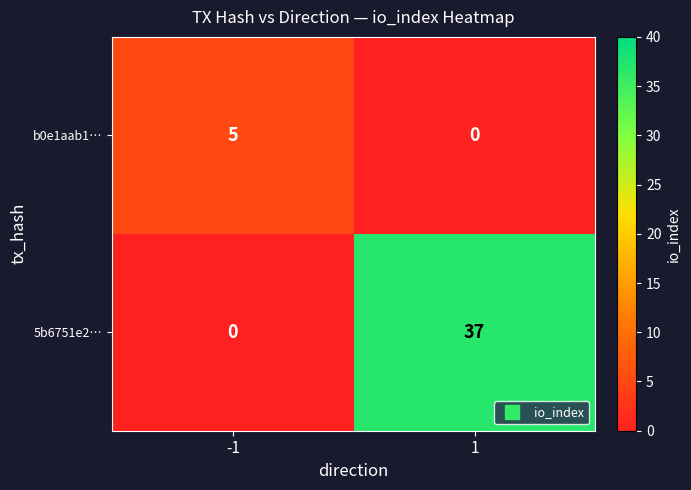

Rank the series by their average value, from lowest to highest.

b0e1aab1…, 5b6751e2…